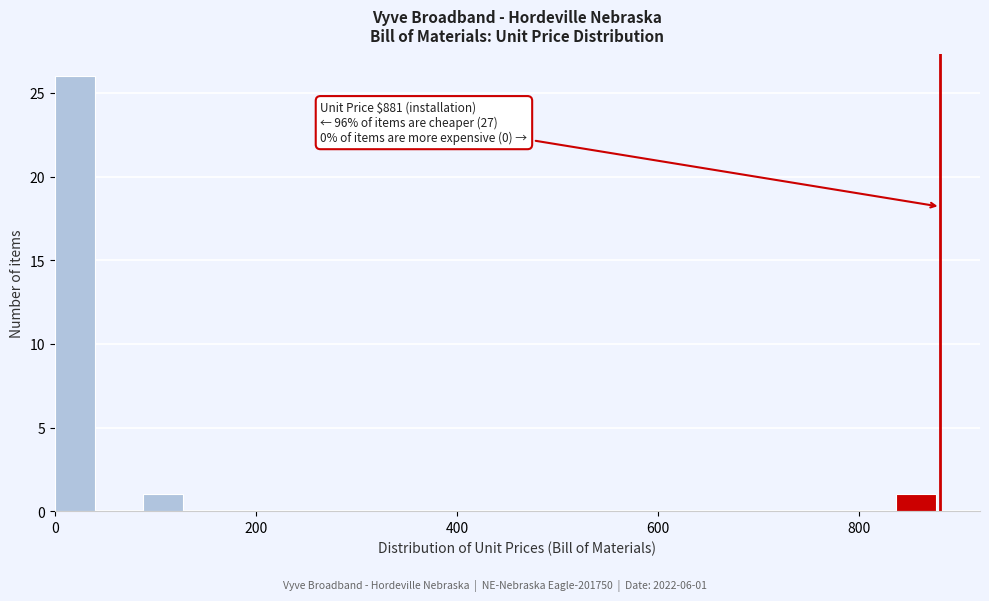

Read against the x-axis, roughly where is the centre of the tallest bar?

20